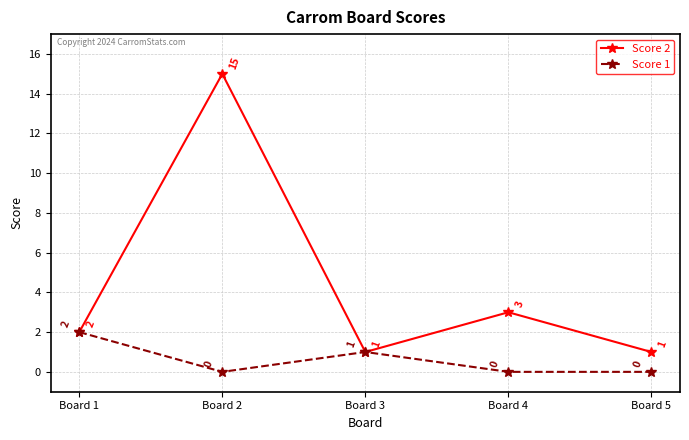

Does the chart display data point markers on the line(s)?

Yes